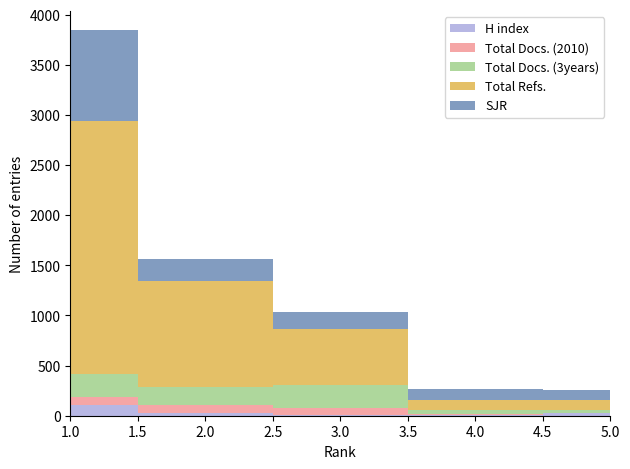

Reading left to right, transcribe all the data shown in this chart.

H index: 103	28	12	10	24
Total Docs. (2010): 87	75	66	8	6
Total Docs. (3years): 231	187	225	37	27
Total Refs.: 2522	1055	564	103	96
SJR: 902	219	166	106	101